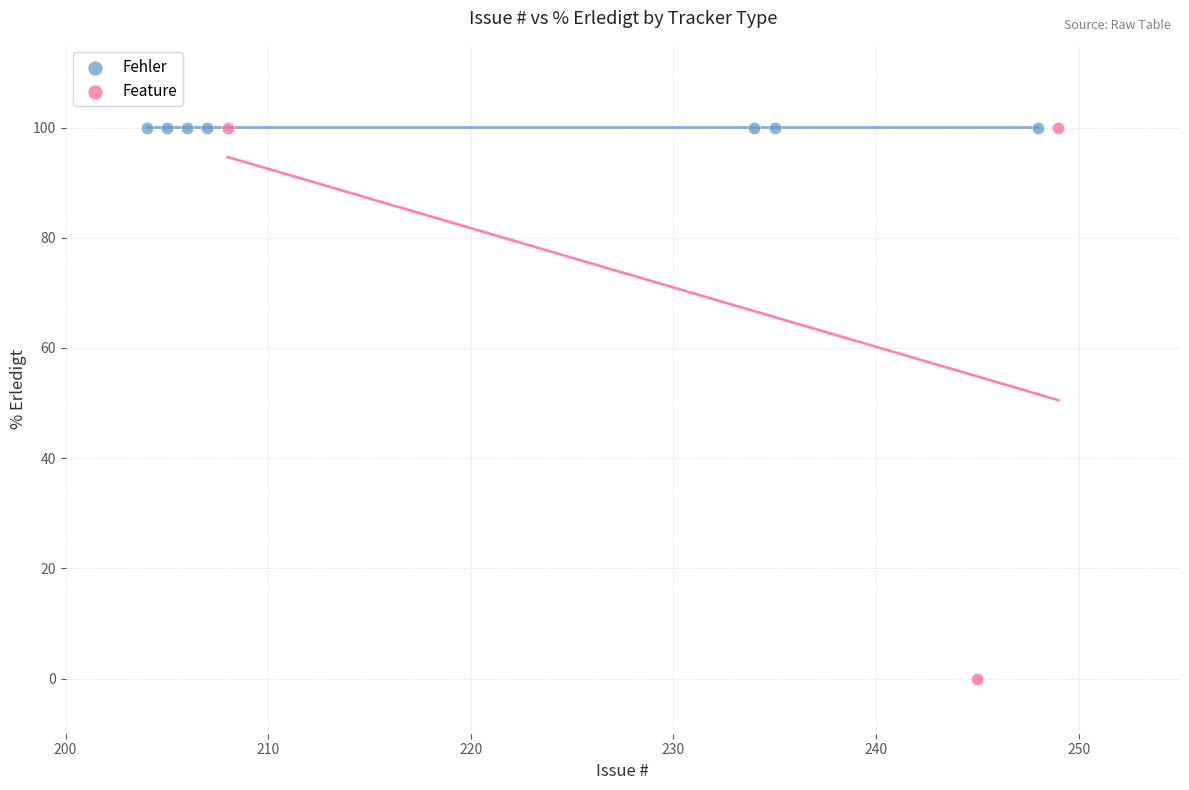

Which series reaches the minimum Y coordinate?

Feature